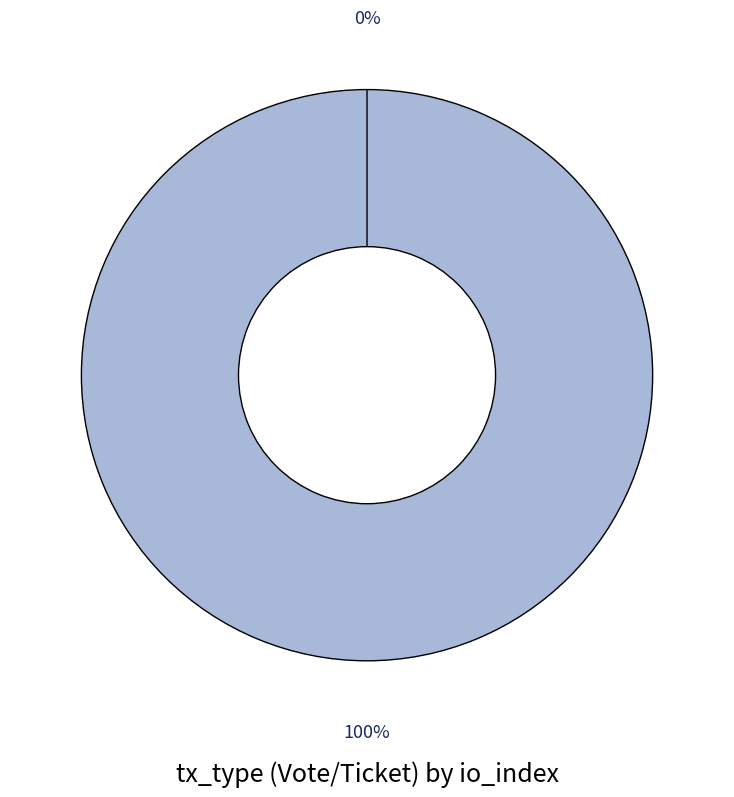

To the nearest percent, what is the combined percentage of Vote and Ticket?

100%